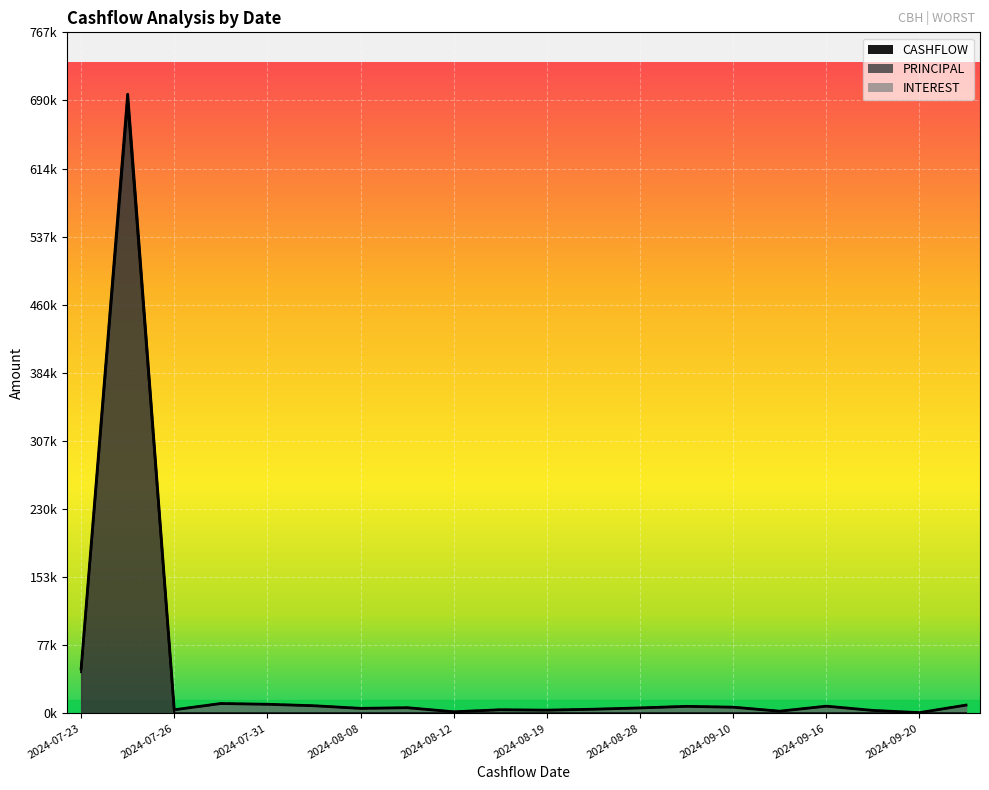

At how many categories does at least one series exceed 645327?

1